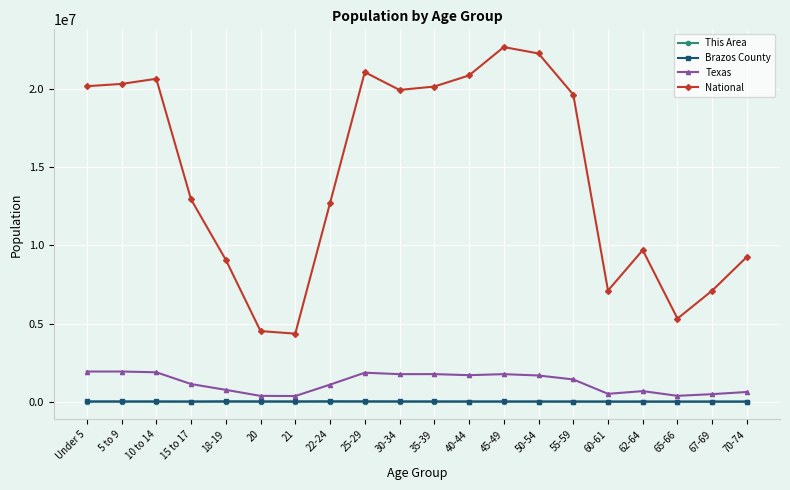

True or false: Texas has more than 0 interior local peaks.

True